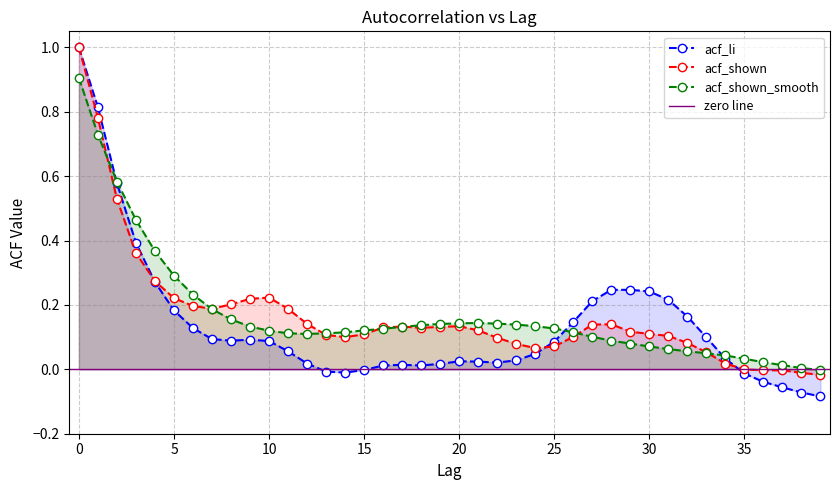

What is the highest value of the acf_shown_smooth series?

0.9